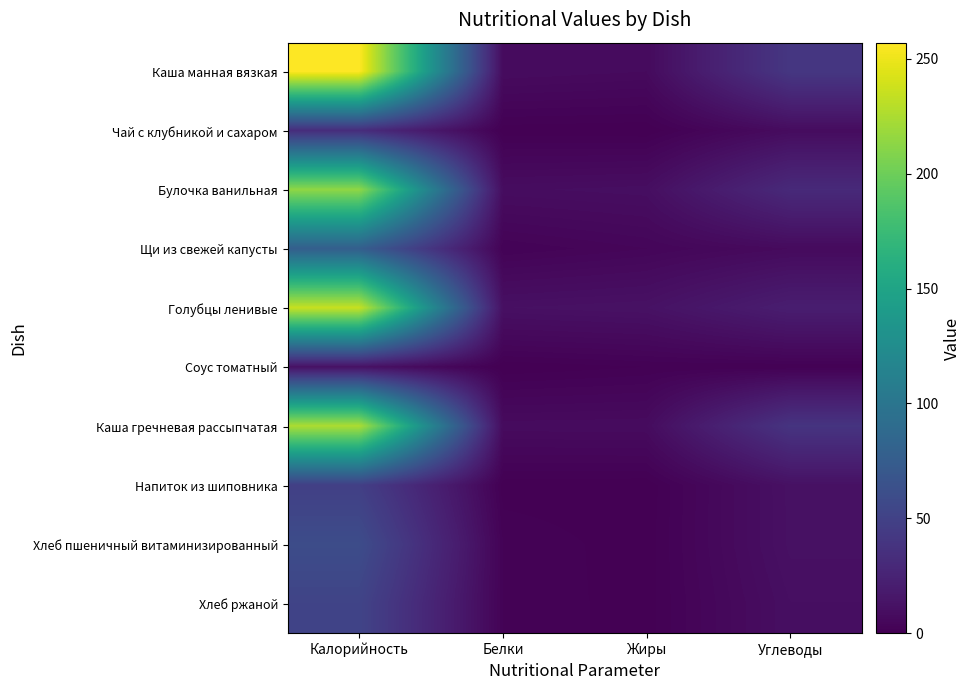

Which series has the largest range (max minus min)?

Каша манная вязкая